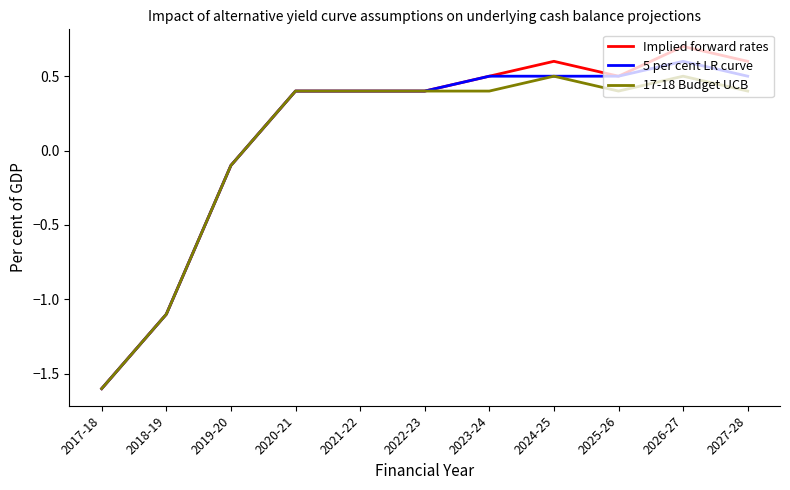

At which category is the sum across all series the highest?

2026-27